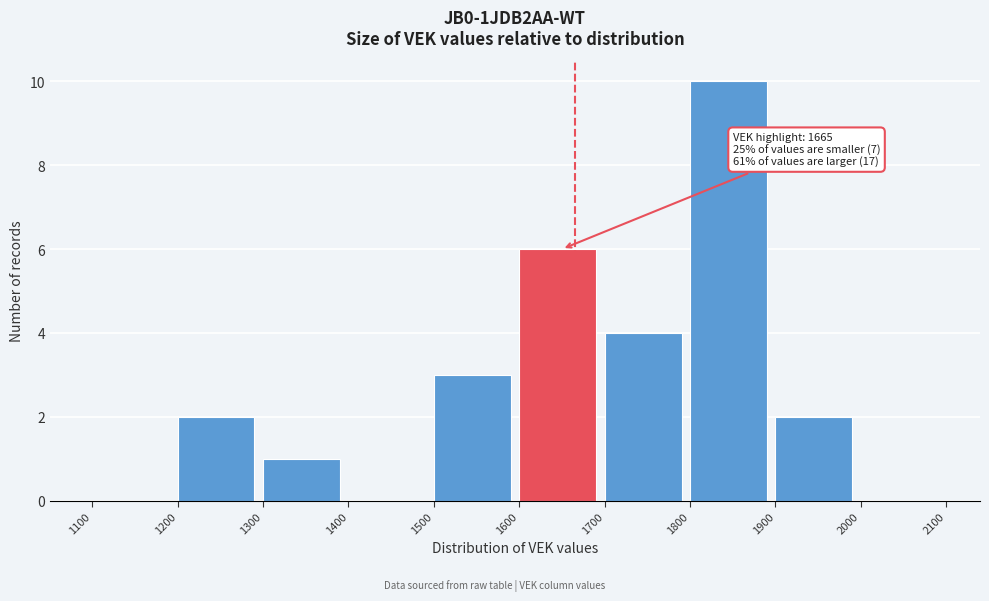

Over which range of the x-axis is the bar tallest?

1800 to 1900